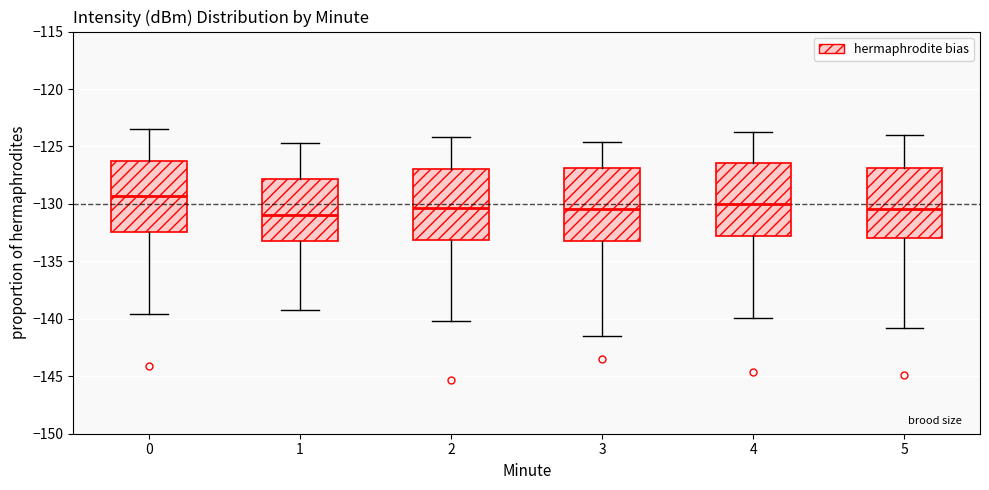

Reading left to right, read every box against the y-axis: the position of its median line, the range the box covers, and the ends of its whiskers. The values are not printed on the chart, so give them approximately, as read against the axis.

0: median -129.5, box -132.5 to -126.5, whiskers -139.5 to -123.5
1: median -131.0, box -133.0 to -128.0, whiskers -139.0 to -124.5
2: median -130.5, box -133.0 to -127.0, whiskers -140.0 to -124.0
3: median -130.5, box -133.0 to -127.0, whiskers -141.5 to -124.5
4: median -130.0, box -133.0 to -126.5, whiskers -140.0 to -123.5
5: median -130.5, box -133.0 to -127.0, whiskers -141.0 to -124.0